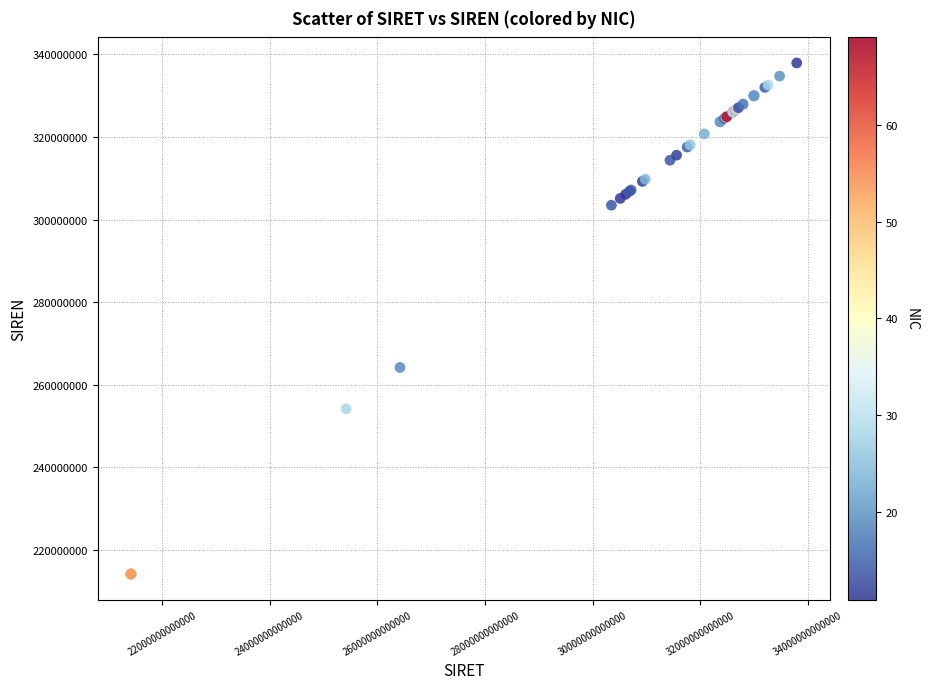

What Y value in the scatter plot is closest to 276070223?

264202763